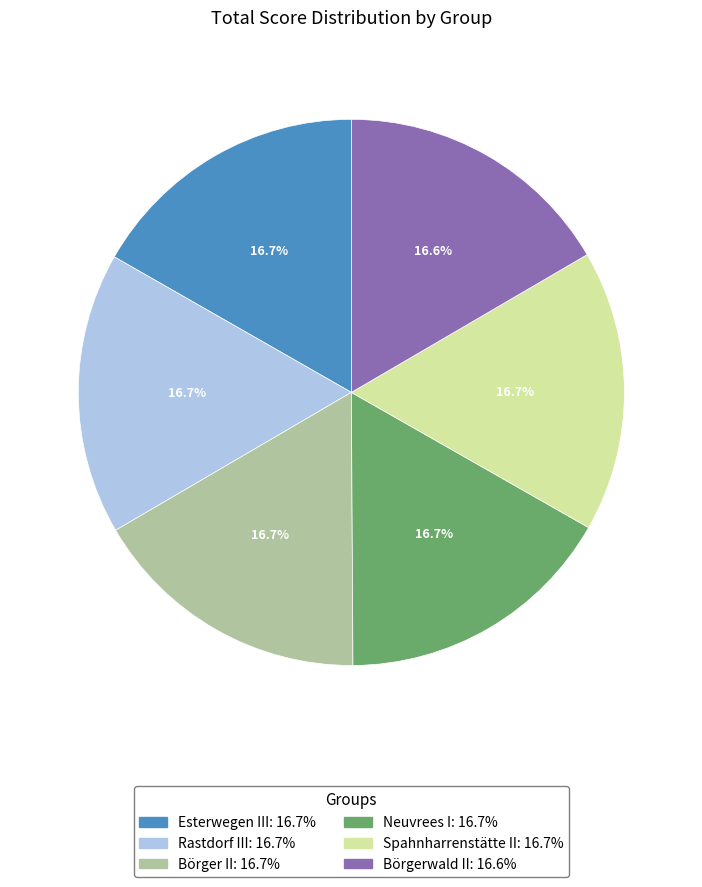

What is the total percentage of Börger II and Börgerwald II?

33.3%